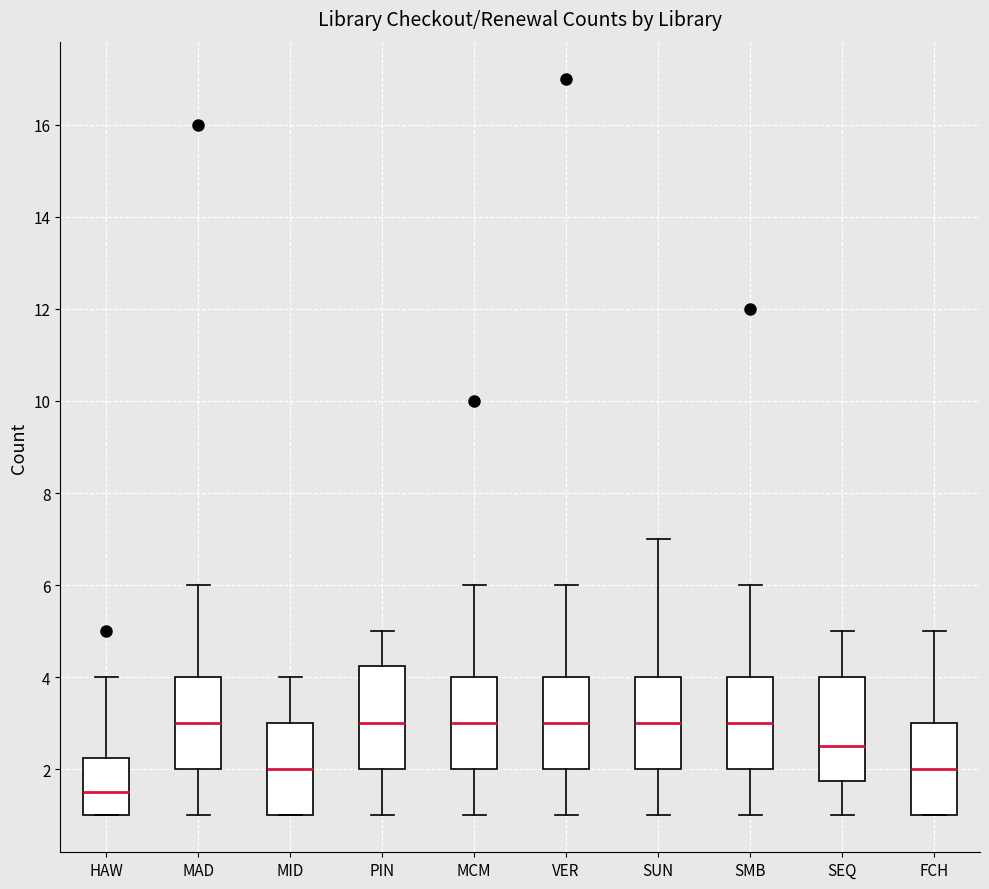

Which box has the lowest median line?

HAW